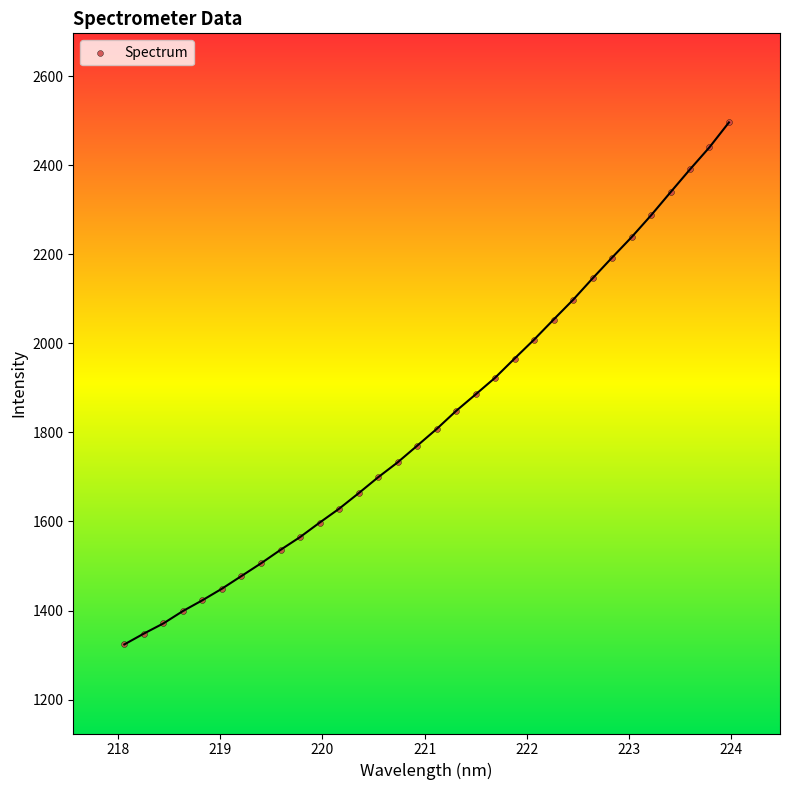

What is the range of X values (max minus min)?

5.9